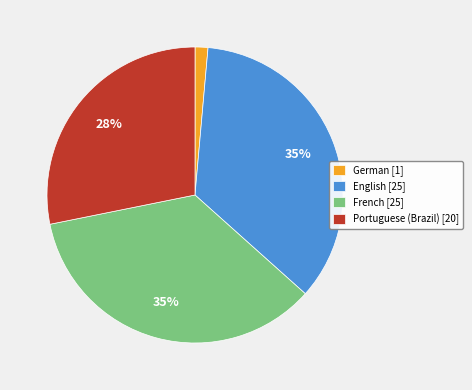

Between Portuguese (Brazil) and French, which is larger?

French